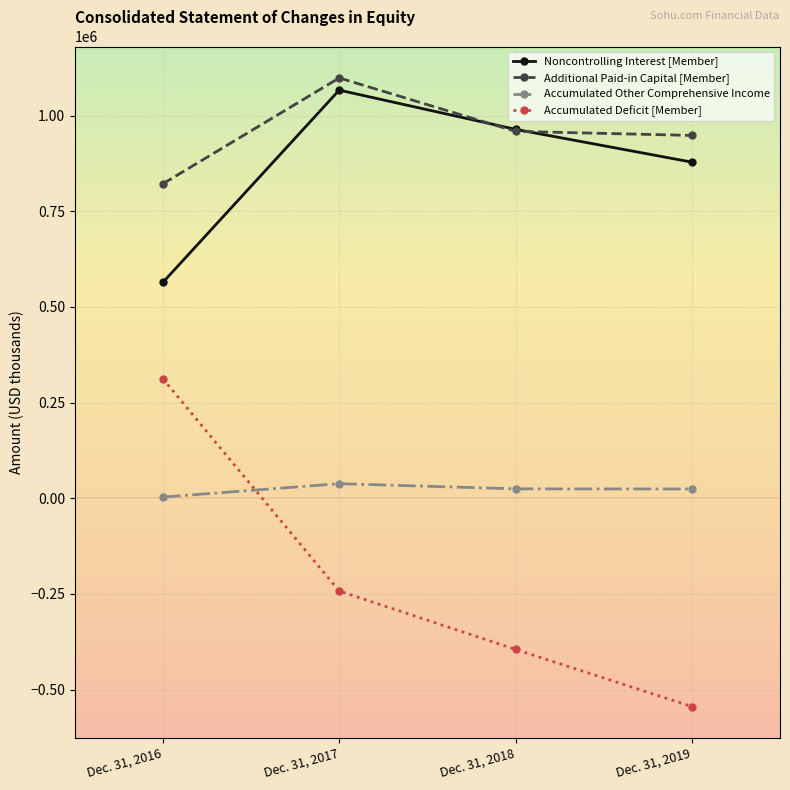

Where is Noncontrolling Interest [Member] nearest to the value 815409?

Dec. 31, 2019